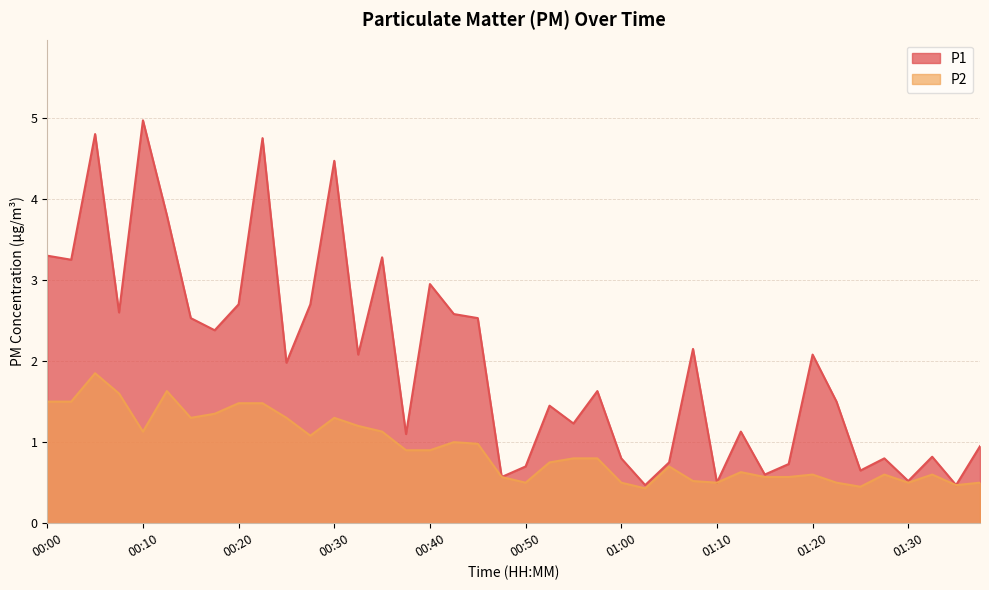

List the series in order of their overall mean, lowest first.

P2, P1